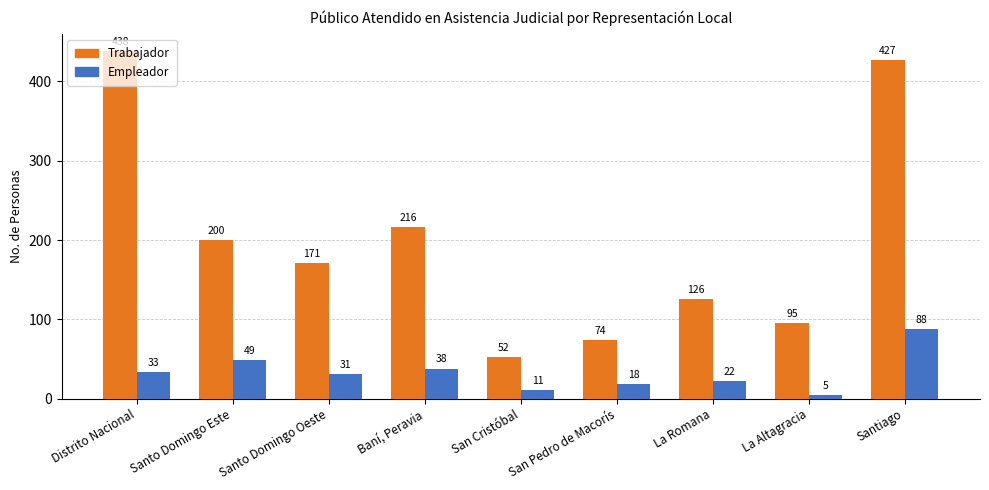

What is the label of the 8th bar from the right?

Santo Domingo Este